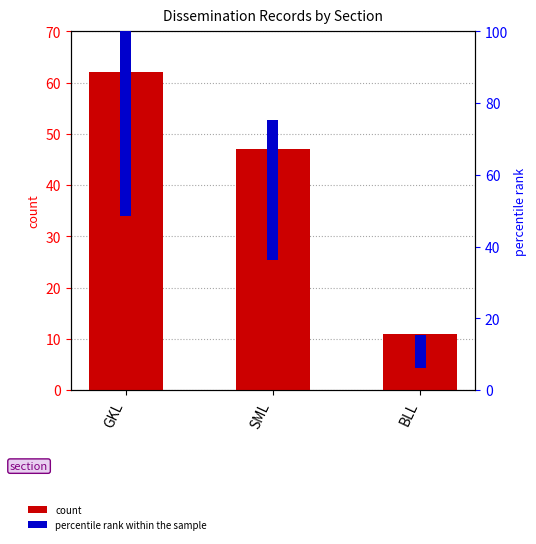

What position from the right is BLL?

1